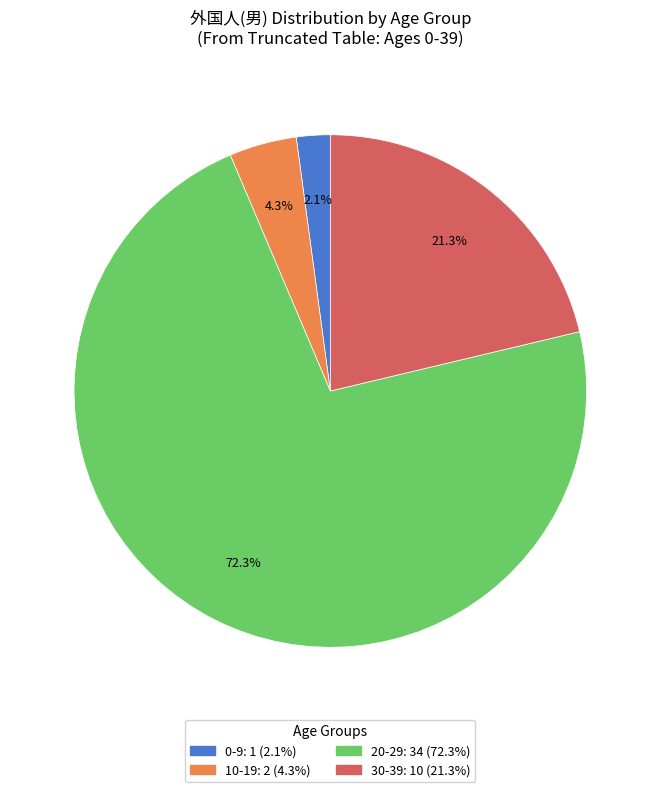

Count the number of slices in the pie.

4